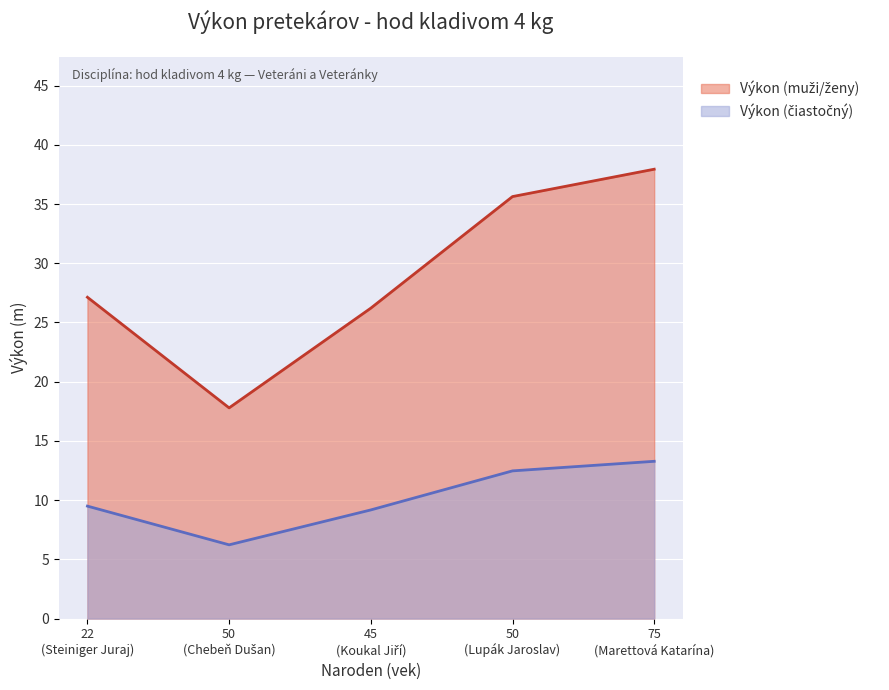

How many data points does each series have?

5